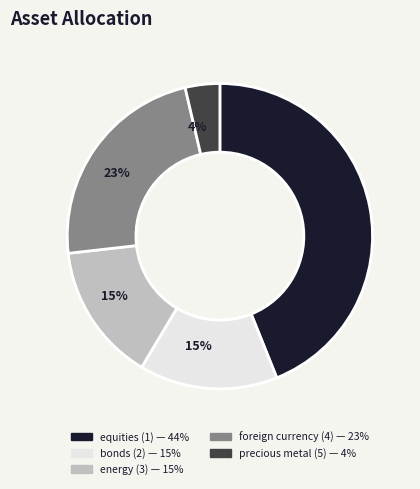

True or false: precious metal (5) accounts for 15% of the total.

False